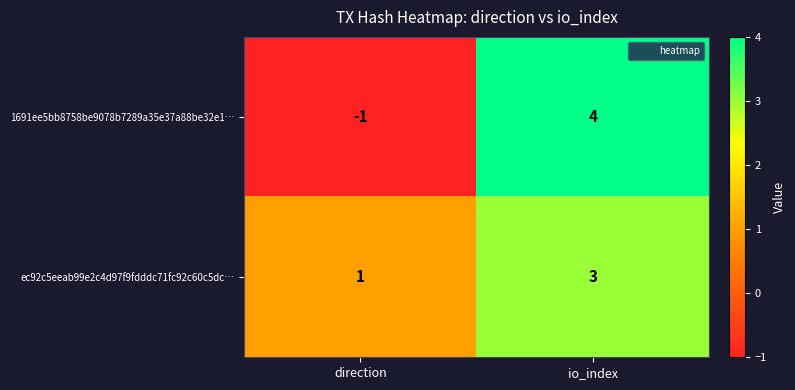

At which category is the sum across all series the highest?

io_index